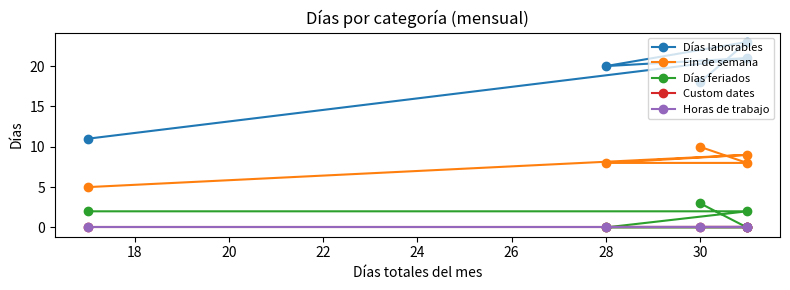

Which series has the largest total across all categories?

Días laborables